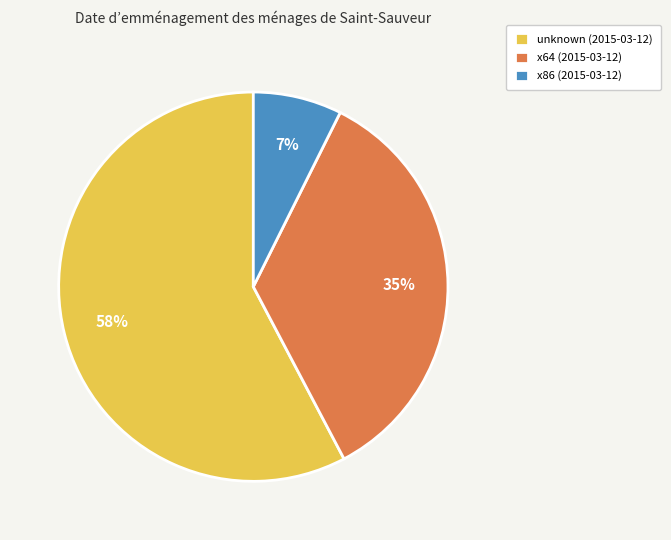

Count the number of slices in the pie.

3